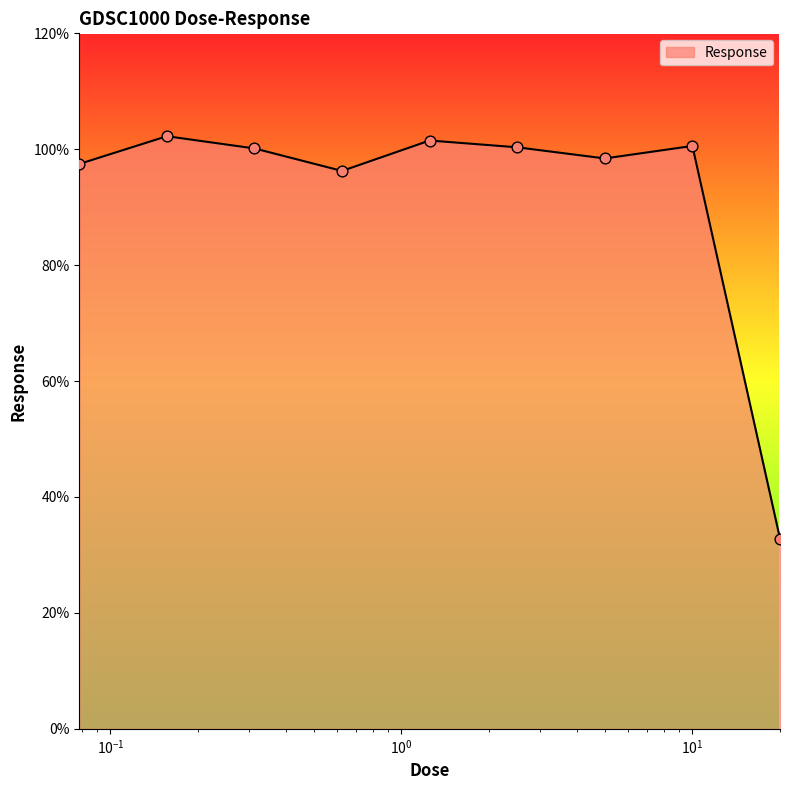

What is the smallest value displayed?

32.8